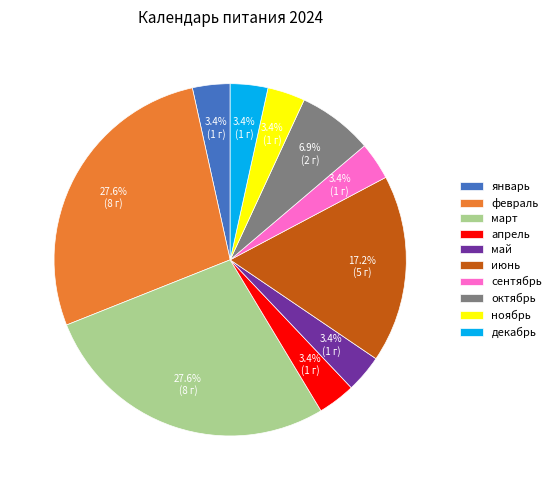

To the nearest percent, what percentage of the pie is май?

3%